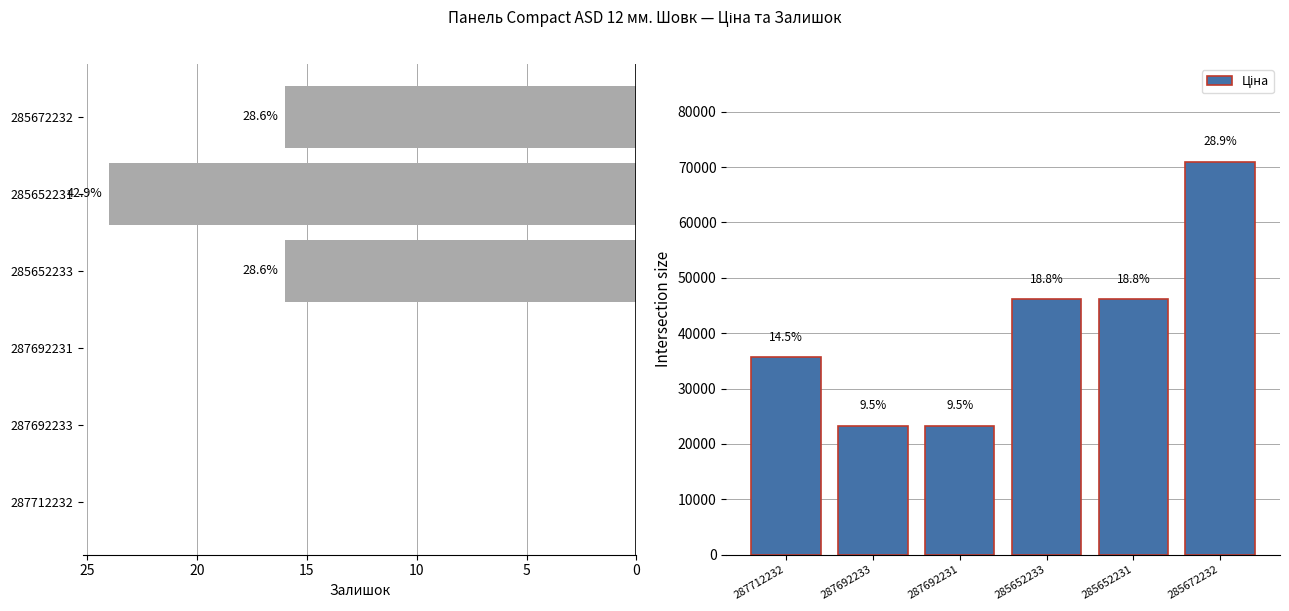

At how many categories does at least one series exceed 21917?

6